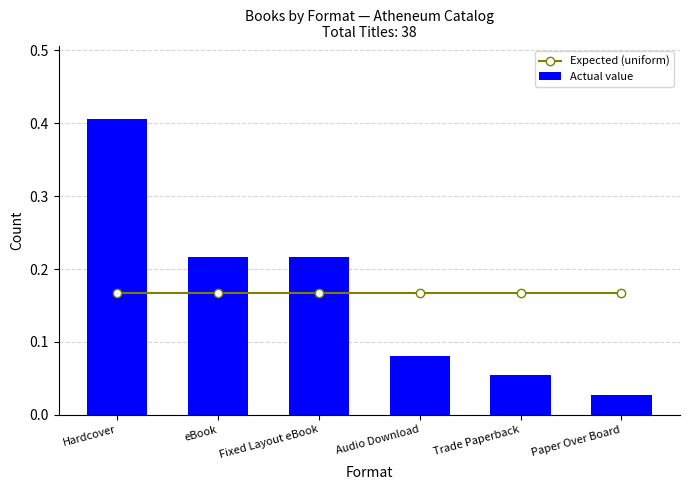

Does the chart contain any negative values?

No